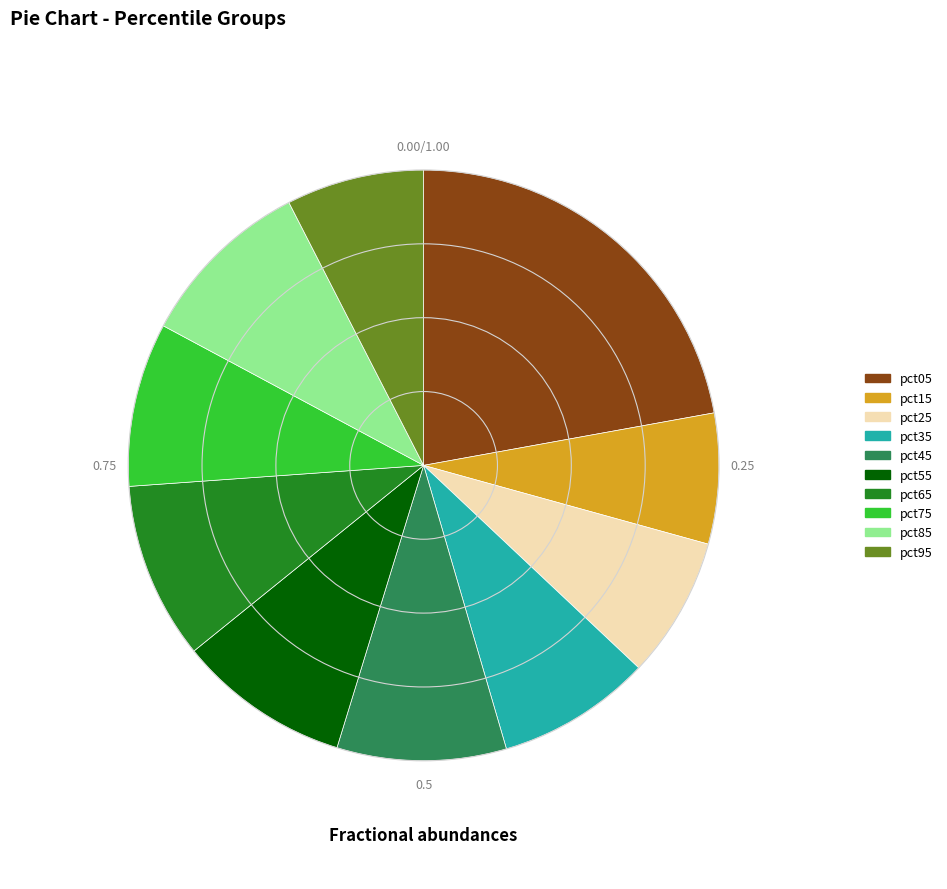

Is there a majority slice in this chart?

No